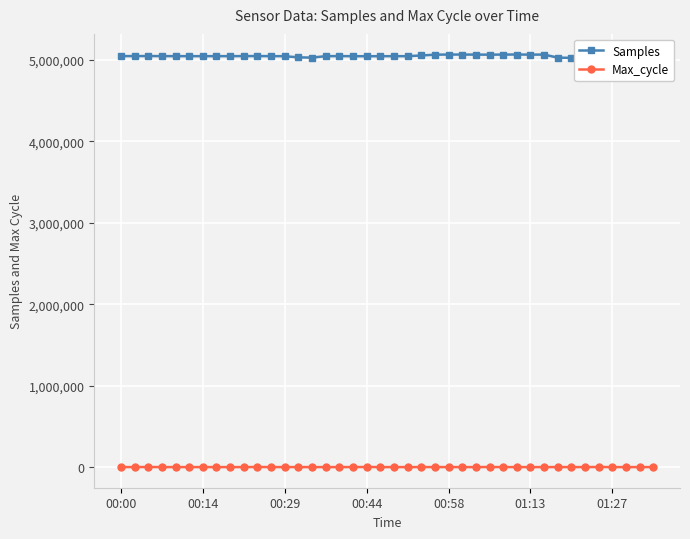

List the series in order of their overall mean, highest first.

Samples, Max_cycle